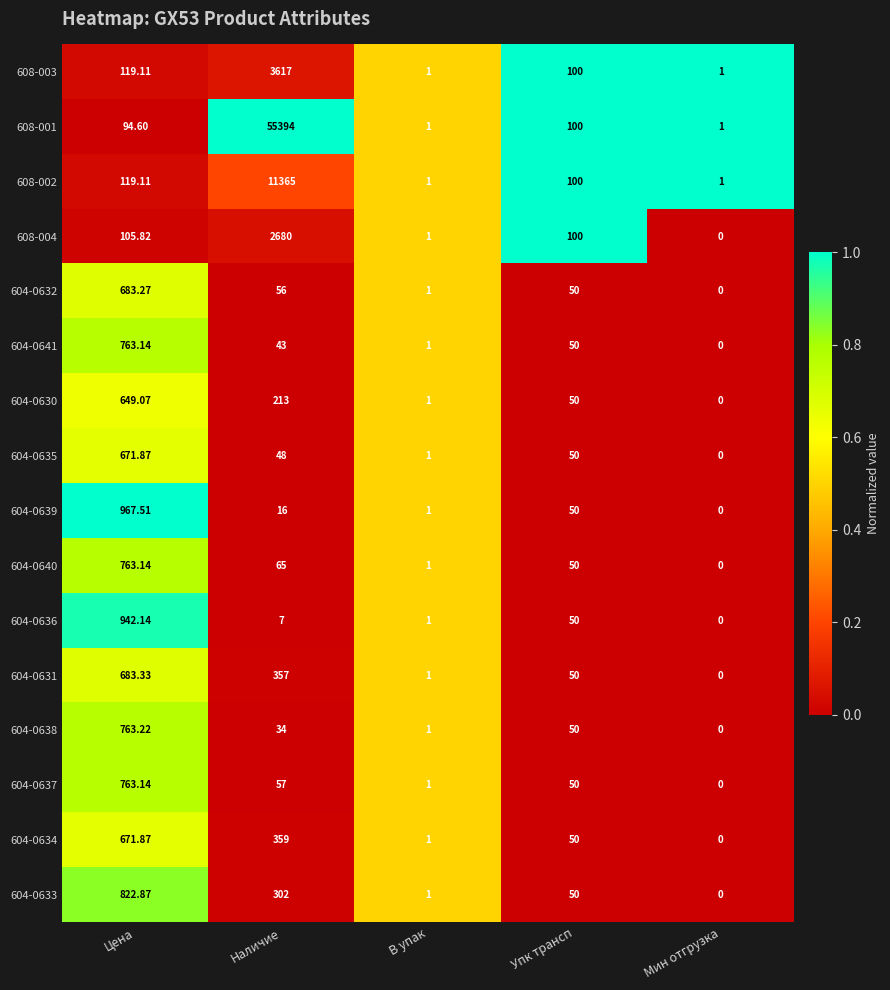

Where is 604-0639 nearest to the value 483?

Упк трансп